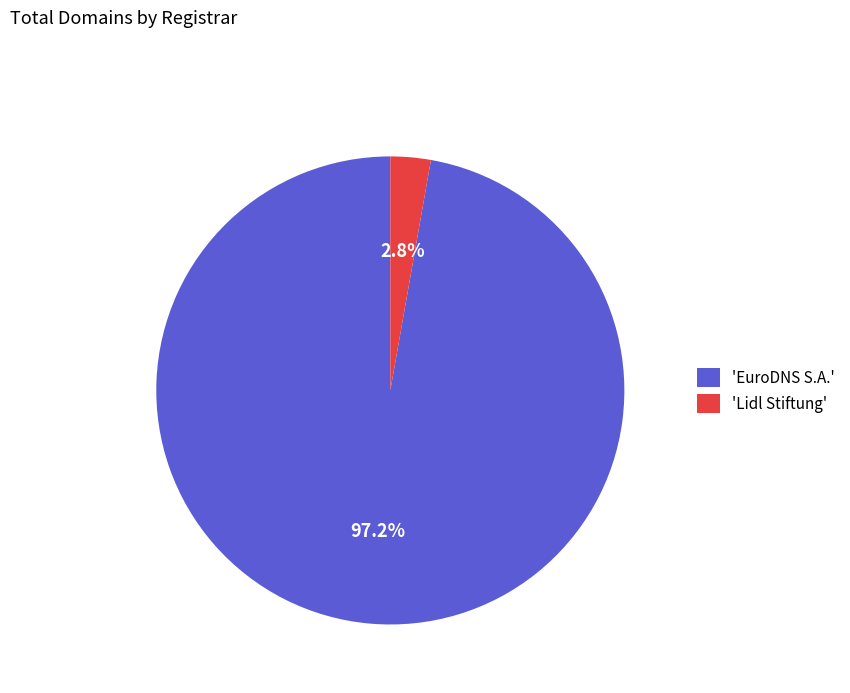

To the nearest percent, what is the difference between the largest and smallest slice percentages?

94%